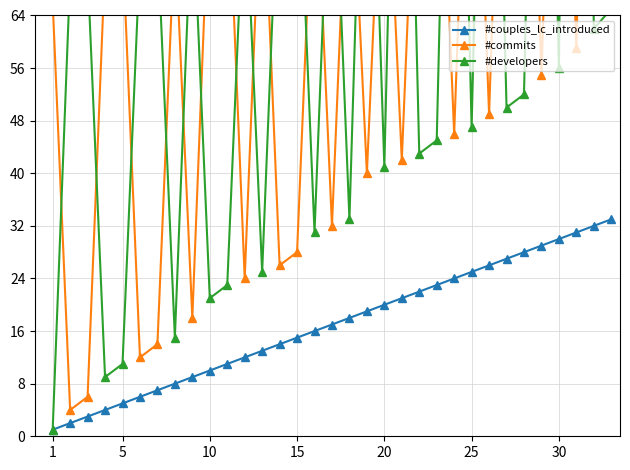

What is the difference between the second highest and minimum values in the #developers series?

172